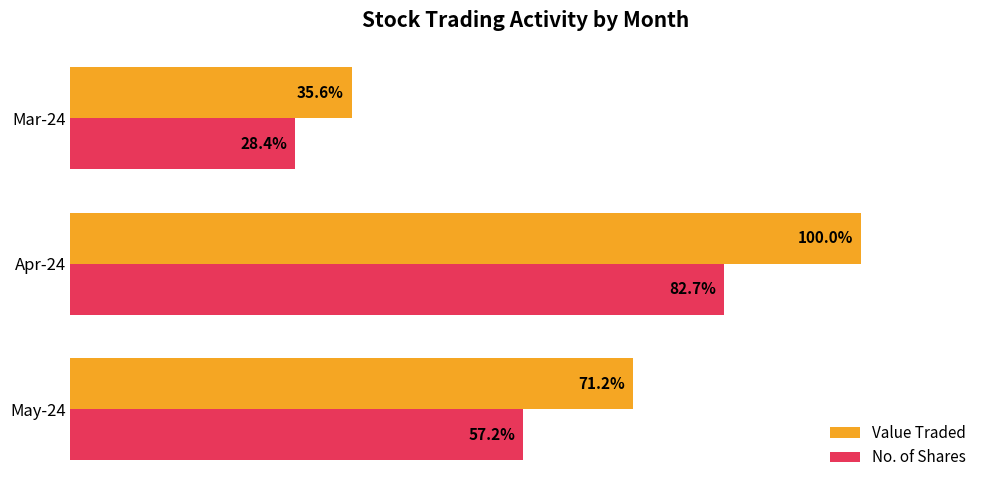

Which series changed the most between May-24 and Apr-24?

Value Traded